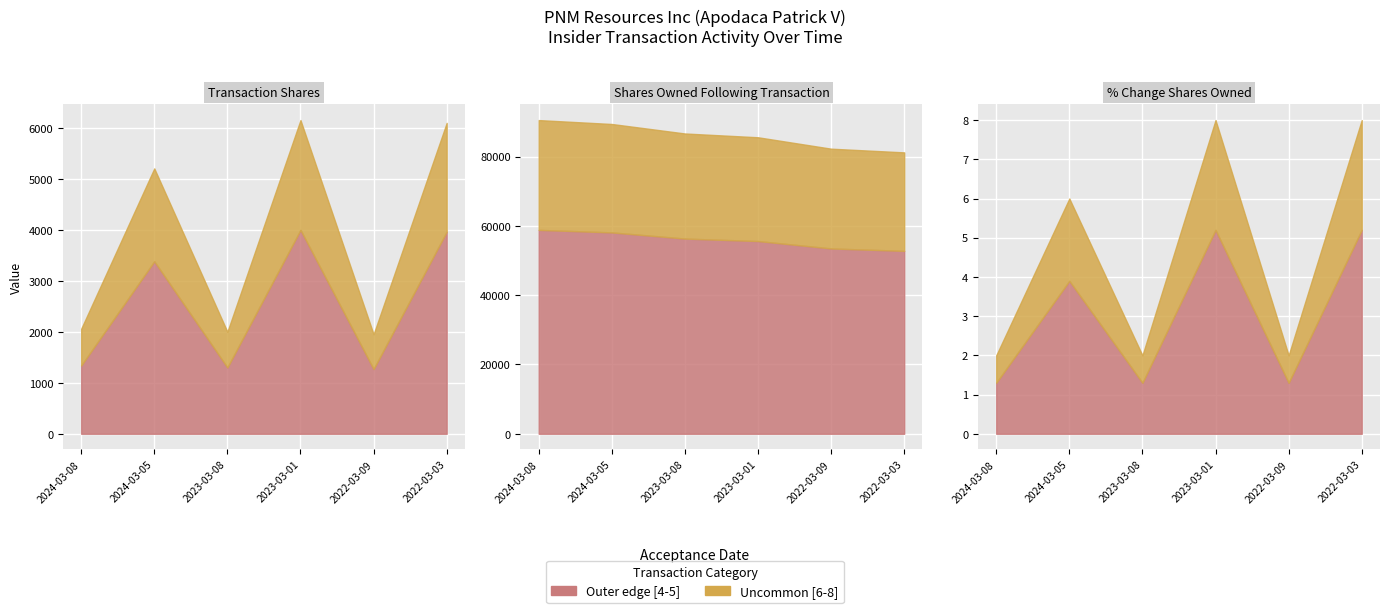

What is the sum of all pctchgSharesOwned values?

28